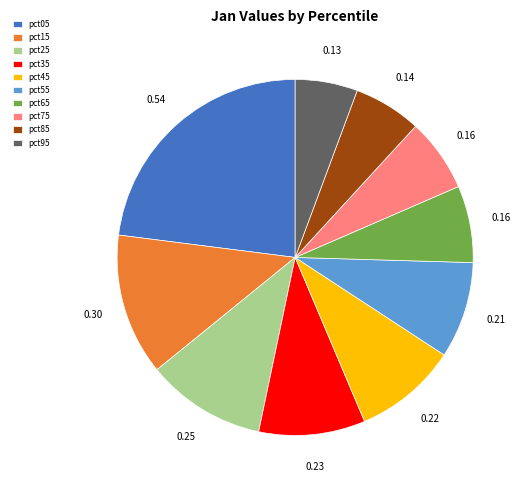

Which slice is the largest?

pct05